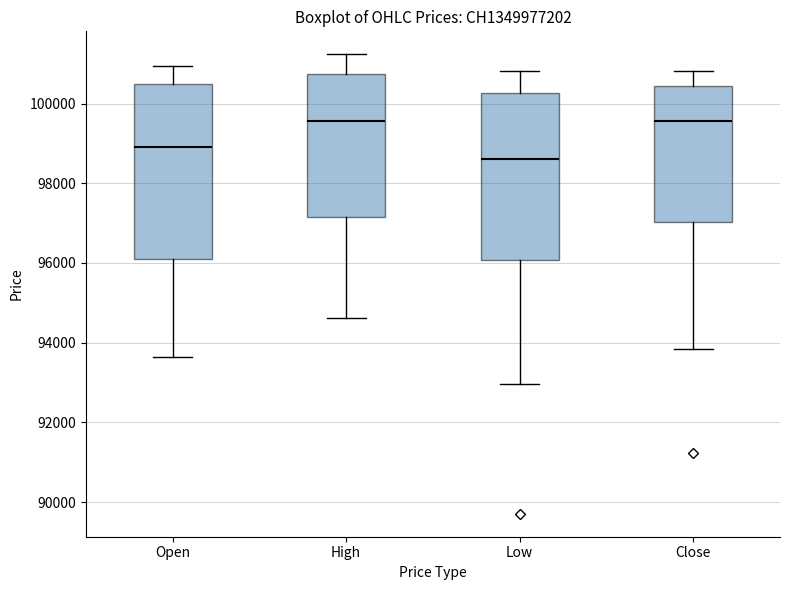

Reading left to right, read every box against the y-axis: the position of its median line, the range the box covers, and the ends of its whiskers. The values are not printed on the chart, so give them approximately, as read against the axis.

Open: median 99000, box 96200 to 100400, whiskers 93600 to 101000
High: median 99600, box 97200 to 100800, whiskers 94600 to 101200
Low: median 98600, box 96000 to 100200, whiskers 93000 to 100800
Close: median 99600, box 97000 to 100400, whiskers 93800 to 100800